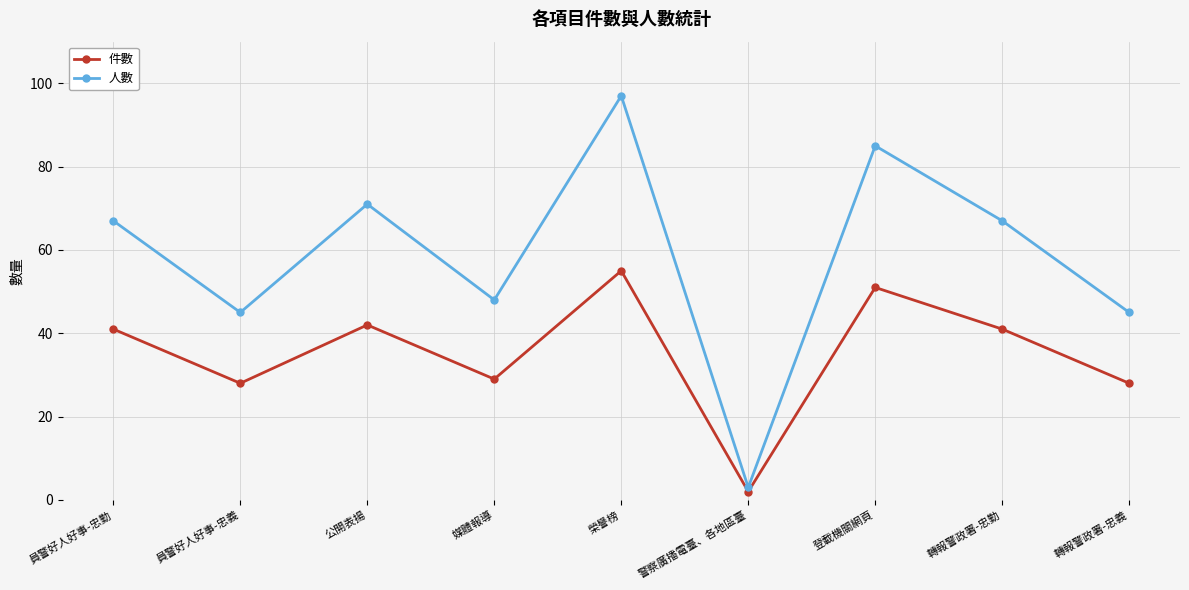

Reading left to right, transcribe all the data shown in this chart.

件數: 員警好人好事-忠勤=41	員警好人好事-忠義=28	公開表揚=42	媒體報導=29	榮譽榜=55	警察廣播電臺、各地區臺=2	登載機關網頁=51	轉報警政署-忠勤=41	轉報警政署-忠義=28
人數: 員警好人好事-忠勤=67	員警好人好事-忠義=45	公開表揚=71	媒體報導=48	榮譽榜=97	警察廣播電臺、各地區臺=3	登載機關網頁=85	轉報警政署-忠勤=67	轉報警政署-忠義=45